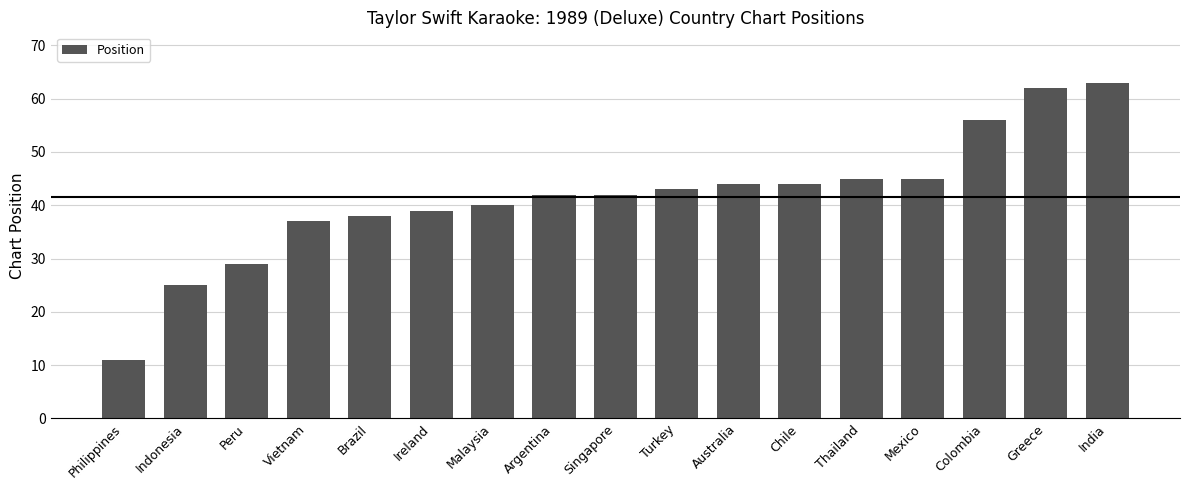

What is the value of the 4th bar from the left?

37